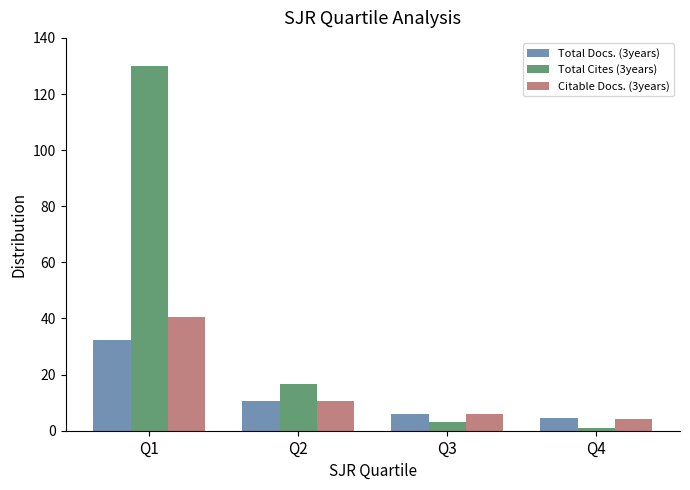

Rank the categories by Total Cites (3years) value from lowest to highest.

Q4, Q3, Q2, Q1